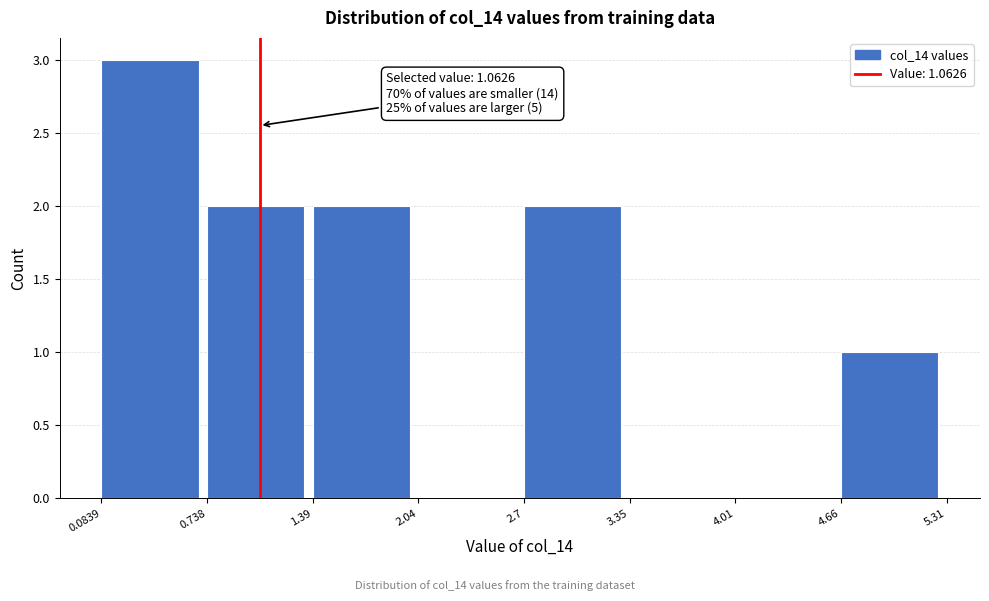

Which range on the x-axis has the tallest bar?

0.0839 to 0.738